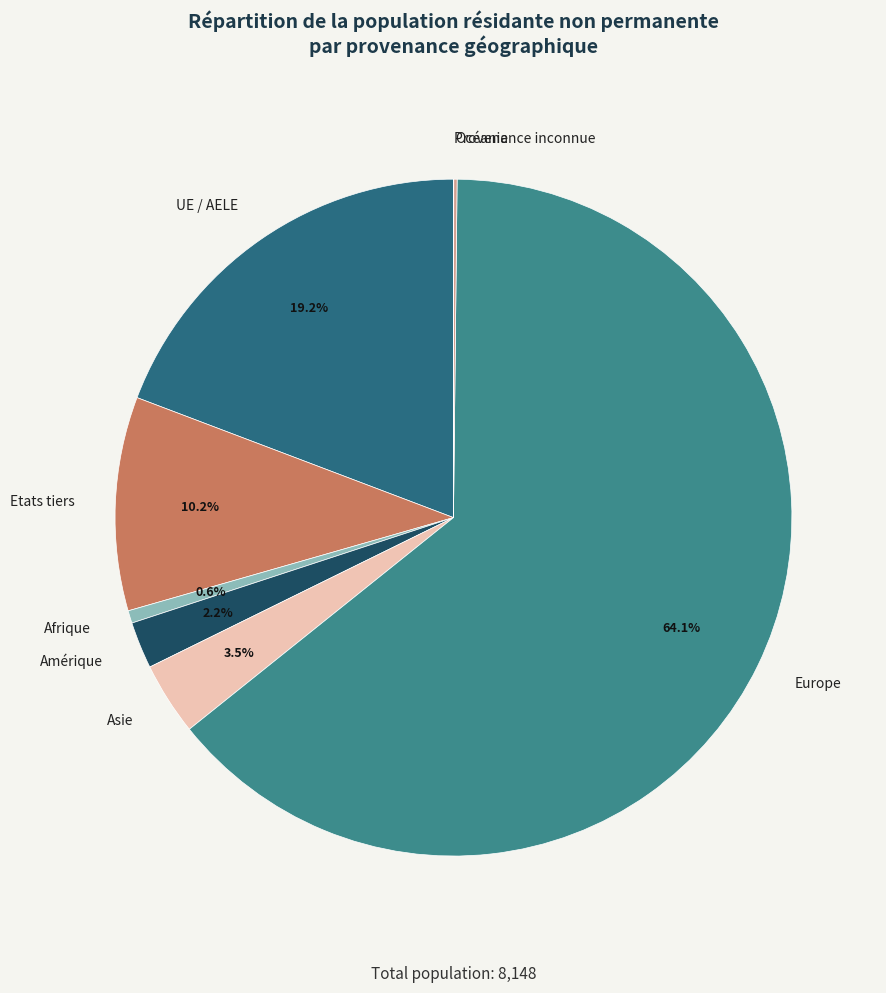

The UE / AELE slice represents 19% of the pie. True or false?

True